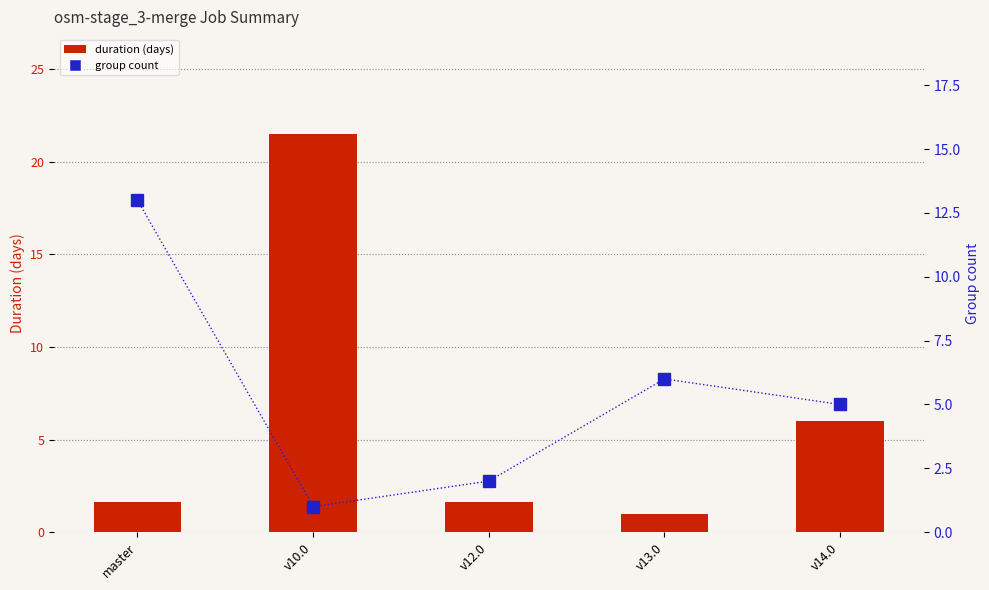

What is the value of the duration (days) bar at the 4th from the left?

1.0